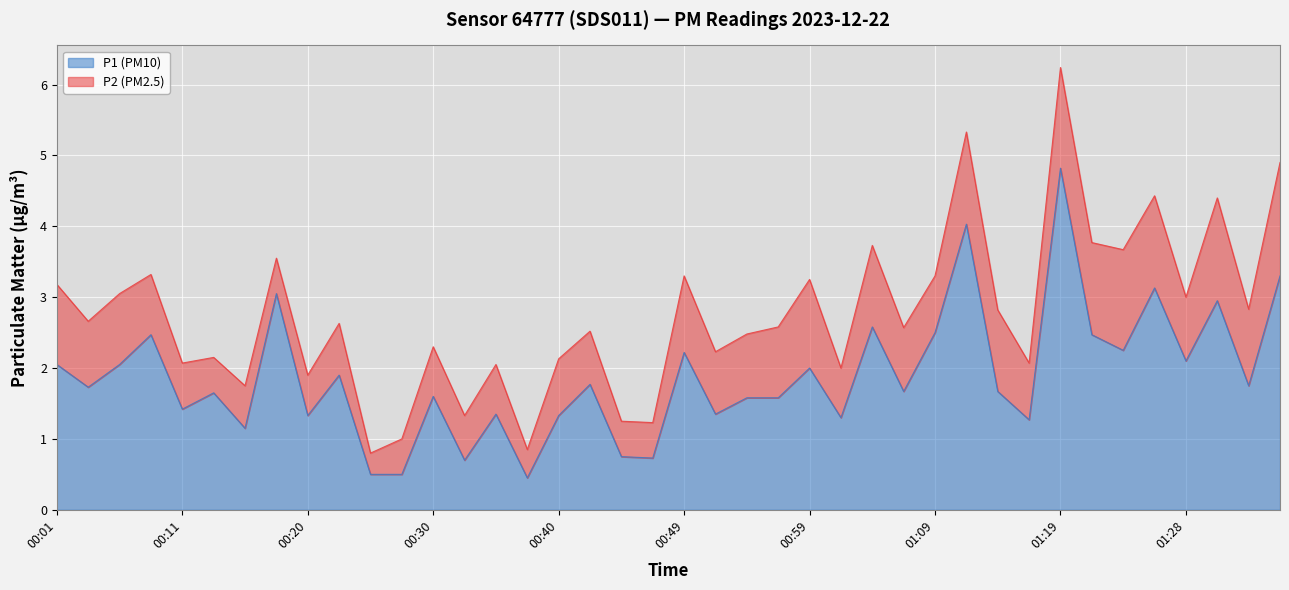

At which category does the data reach its first local valley?

00:03